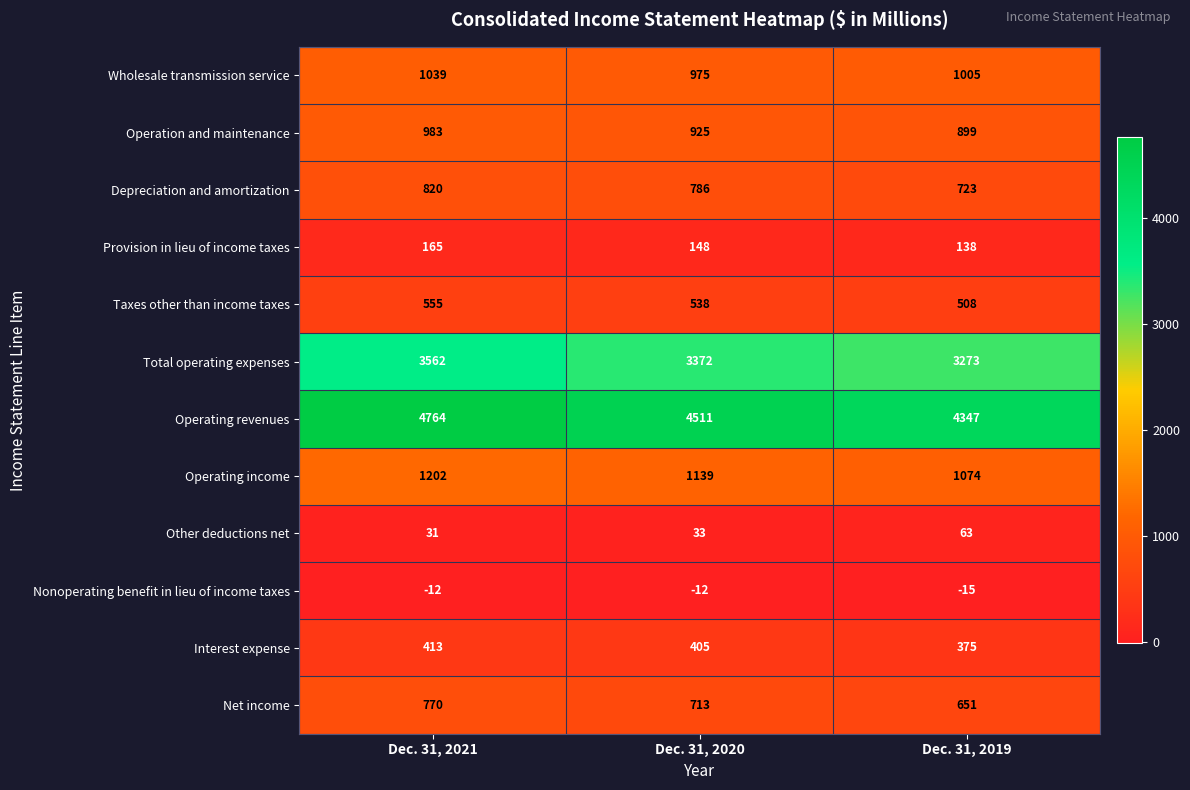

What is the difference between the maximum and minimum values in the Total operating expenses series?

289